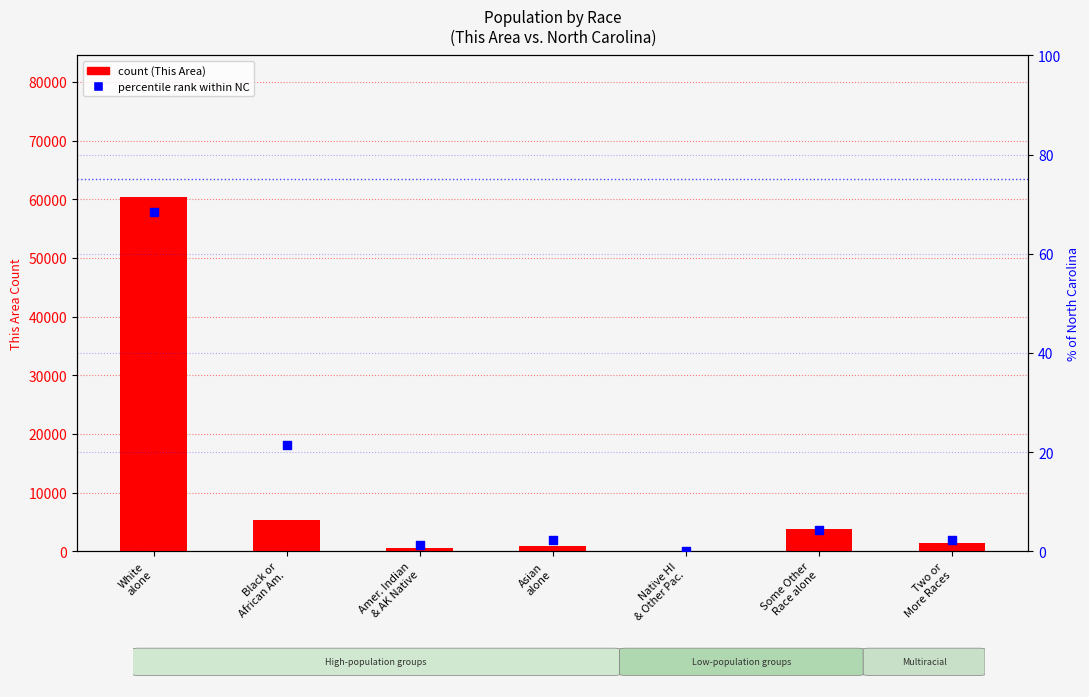

Which series reaches the minimum Y coordinate?

percentile rank within the sample